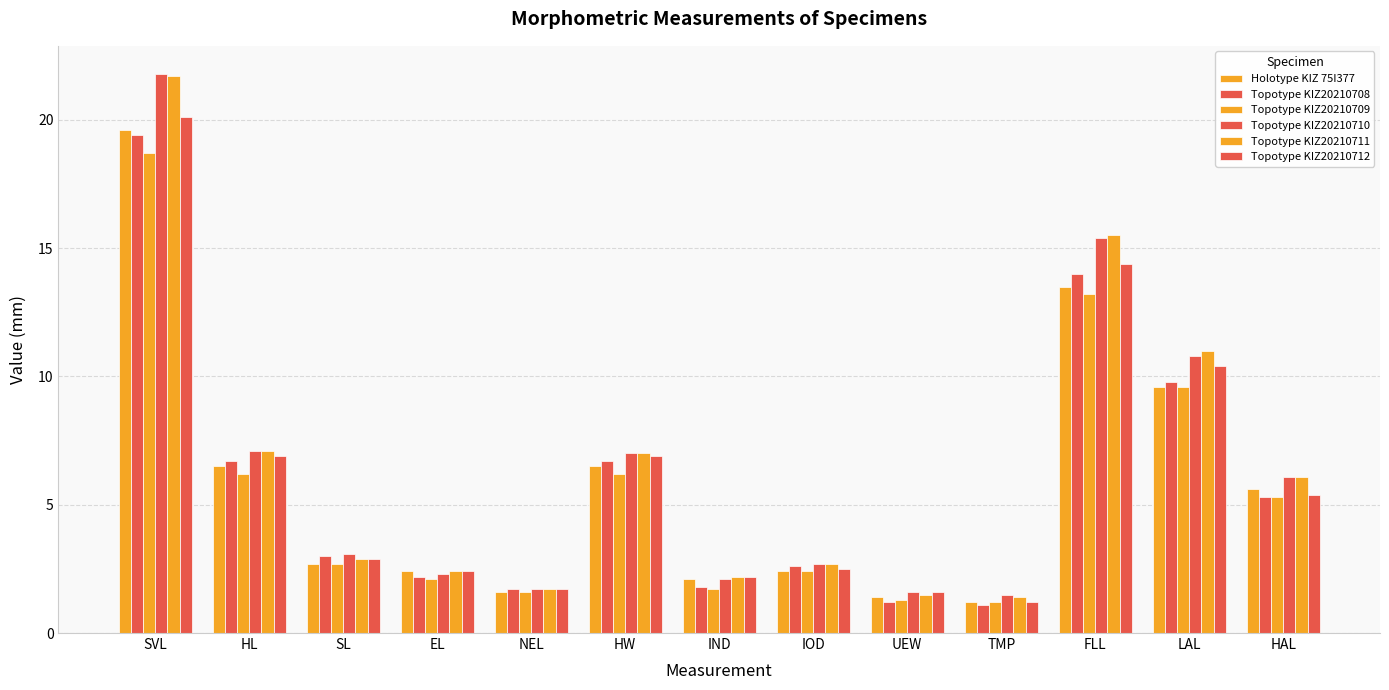

Where does the Topotype KIZ20210711 series first go above 2?

SVL